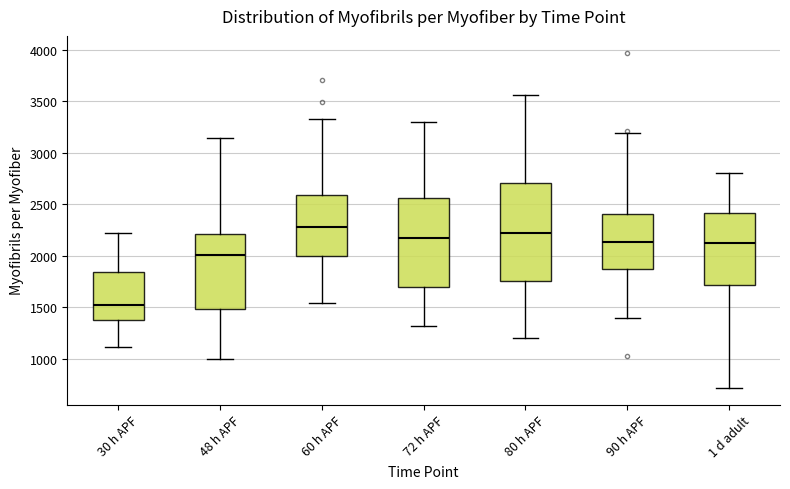

Comparing the boxes themselves (not the whiskers), which one is the tallest?

80 h APF